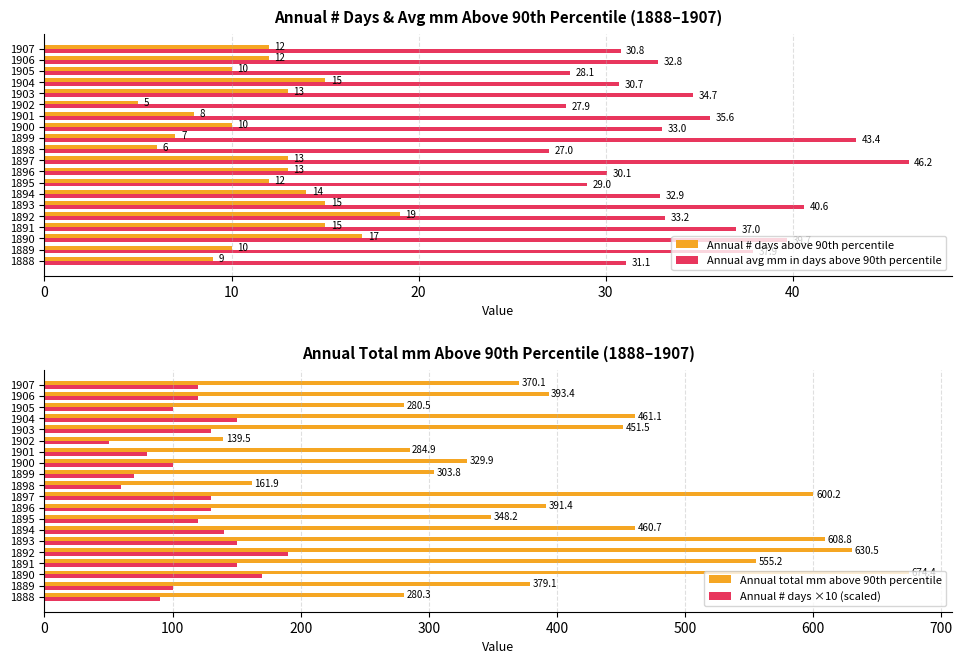

At which label does Annual # days above 90th percentile reach its peak?

1892